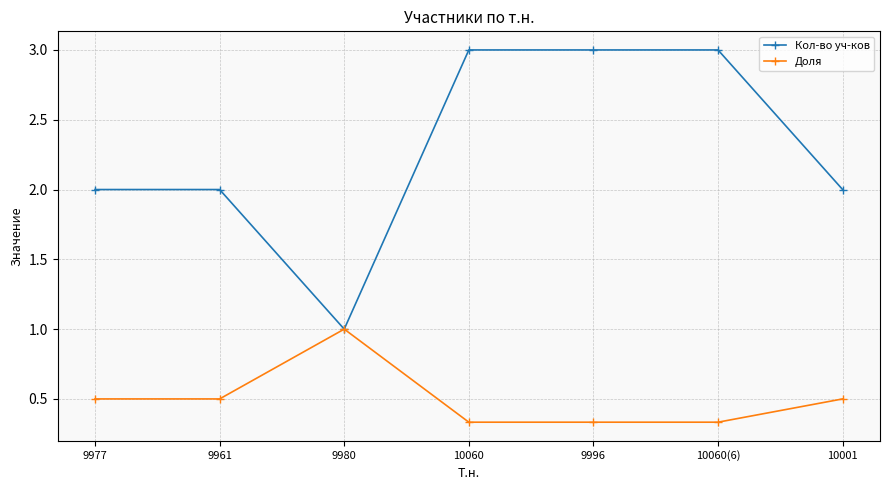

True or false: Доля has a value of 0.5 at 10060(6).

False